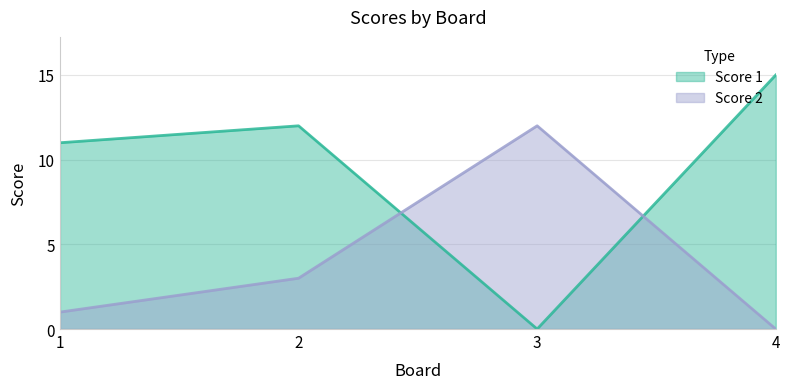

At how many categories does at least one series exceed 6?

4